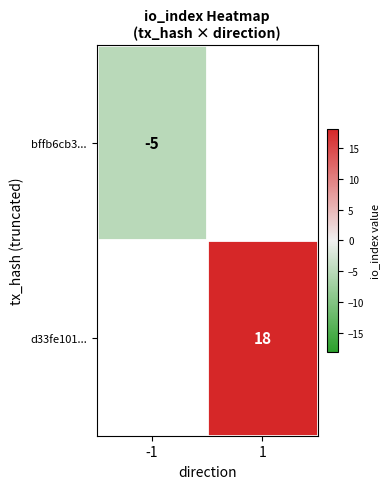

Count the number of data series in this chart.

2